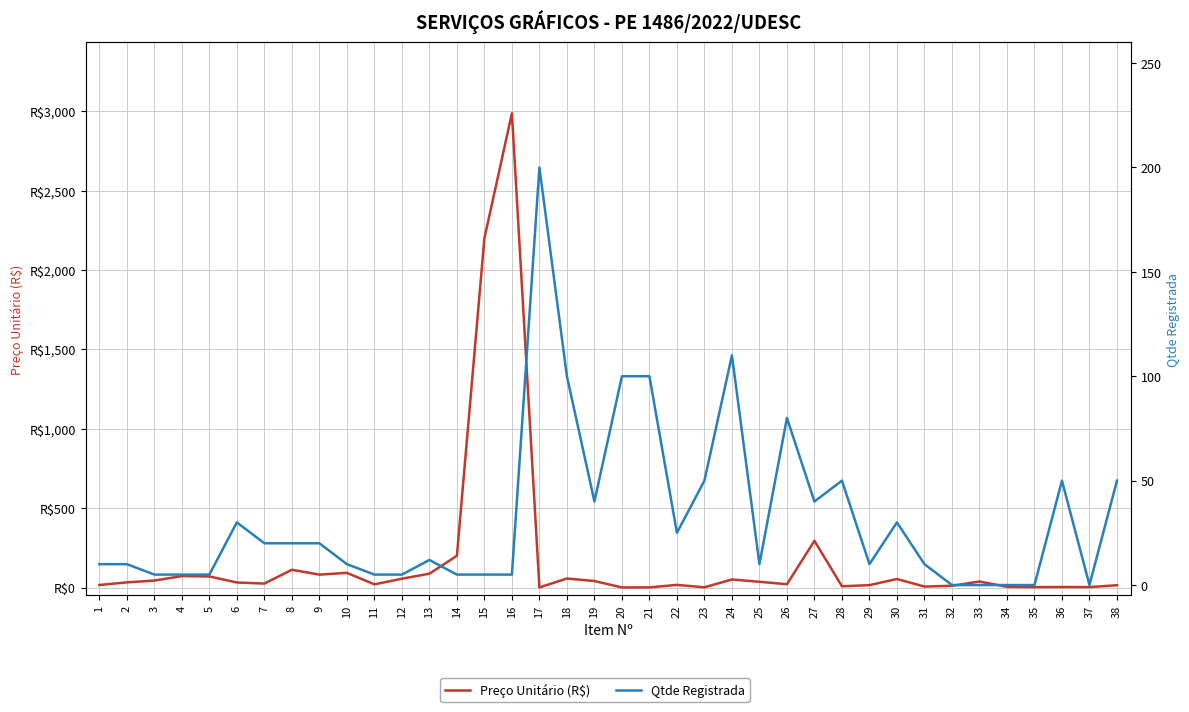

Which category has the lowest value in the Qtde Registrada series?

32